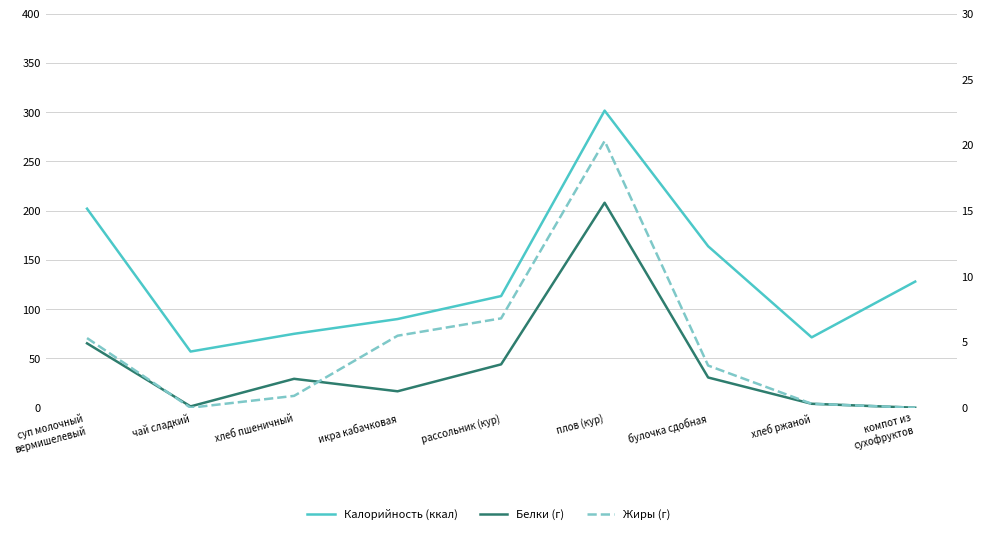

At which label is Жиры (г) closest to 10?

рассольник (кур)